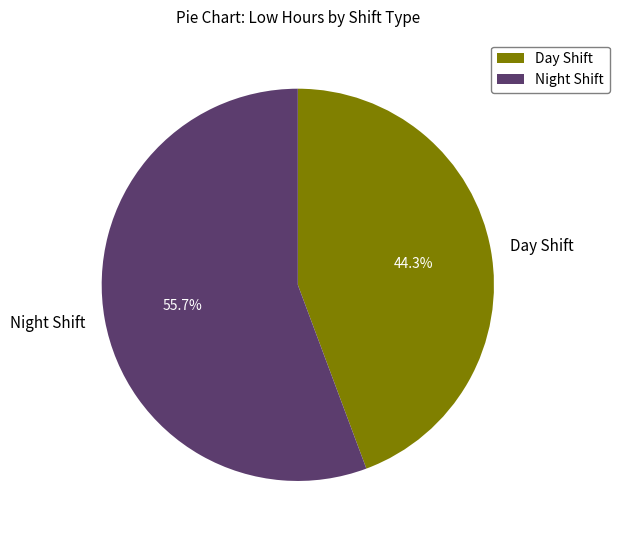

Is there any slice that represents more than half of the pie?

Yes